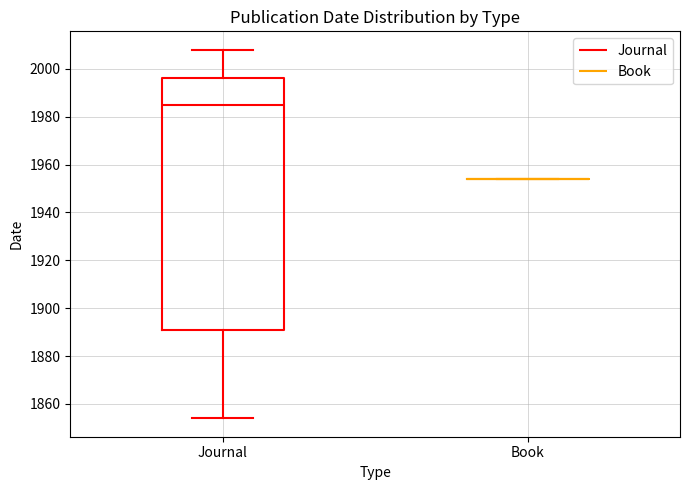

Reading left to right, read every box against the y-axis: the position of its median line, the range the box covers, and the ends of its whiskers. The values are not printed on the chart, so give them approximately, as read against the axis.

Journal: median 1986, box 1890 to 1996, whiskers 1854 to 2008
Book: box collapsed to a line at 1954, whiskers 1954 to 1954